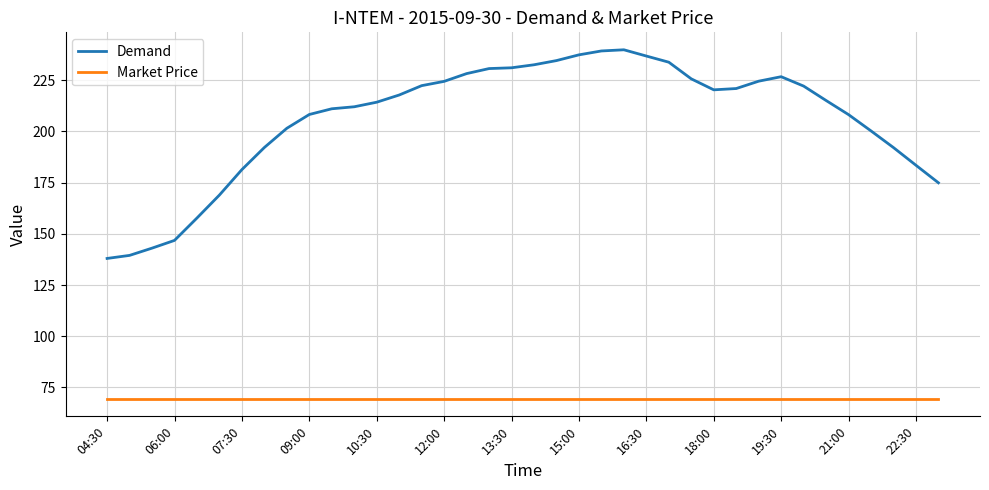

Which series has the largest total across all categories?

Demand